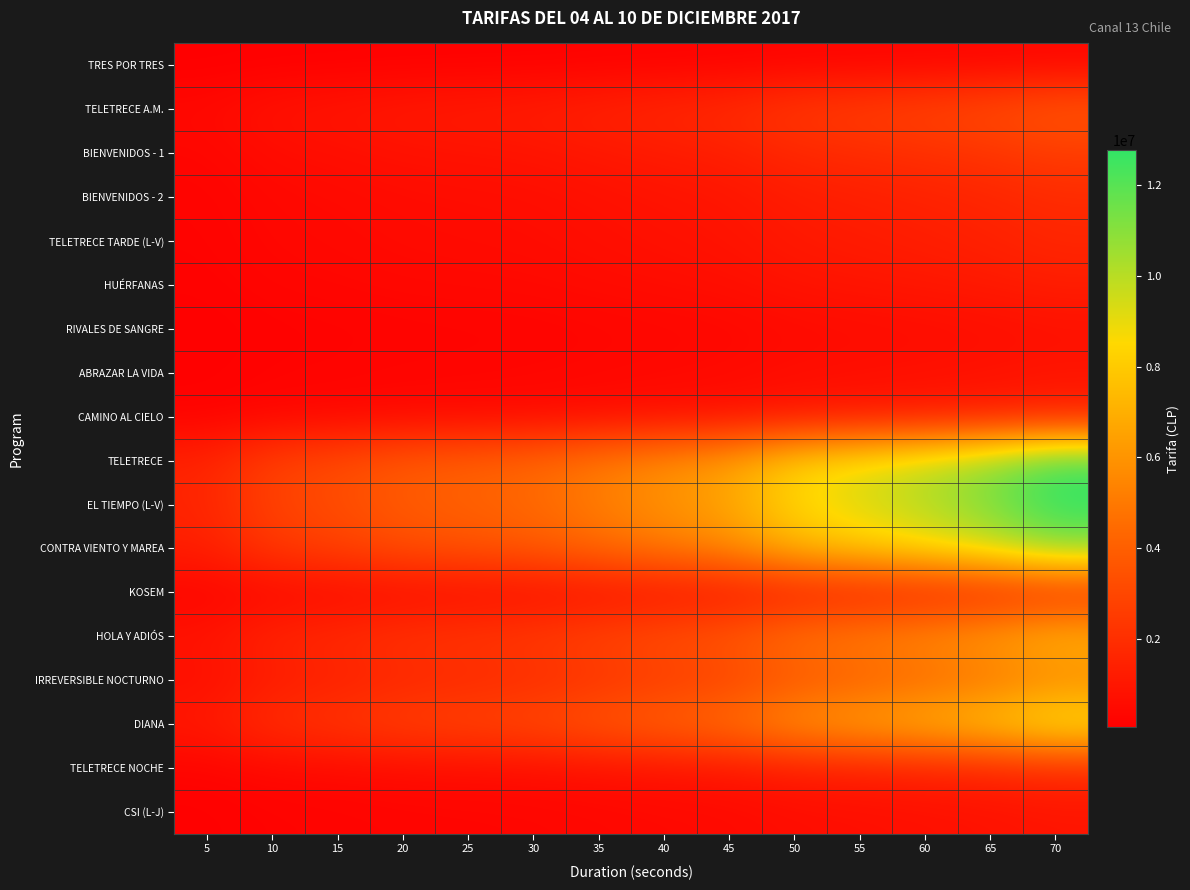

Reading right to left, what are all the values shown in this chart?

TRES POR TRES: 70=365000	65=319000	60=288000	55=264000	50=240000	45=188000	40=168000	35=146000	30=125000	25=116000	20=109000	15=91000	10=80000	5=44000
TELETRECE A.M.: 70=3650000	65=3188000	60=2875000	55=2638000	50=2400000	45=1875000	40=1675000	35=1463000	30=1250000	25=1163000	20=1088000	15=913000	10=800000	5=438000
BIENVENIDOS - 1: 70=2555000	65=2231000	60=2013000	55=1846000	50=1680000	45=1313000	40=1173000	35=1024000	30=875000	25=814000	20=761000	15=639000	10=560000	5=306000
BIENVENIDOS - 2: 70=1825000	65=1594000	60=1438000	55=1319000	50=1200000	45=938000	40=838000	35=731000	30=625000	25=581000	20=544000	15=456000	10=400000	5=219000
TELETRECE TARDE (L-V): 70=1643000	65=1434000	60=1294000	55=1187000	50=1080000	45=844000	40=754000	35=658000	30=562500	25=523000	20=489000	15=411000	10=360000	5=197000
HUÉRFANAS: 70=1278000	65=1116000	60=1006000	55=923000	50=840000	45=656000	40=586000	35=512000	30=437500	25=407000	20=381000	15=319000	10=280000	5=153000
RIVALES DE SANGRE: 70=730000	65=638000	60=575000	55=528000	50=480000	45=375000	40=335000	35=293000	30=250000	25=233000	20=218000	15=183000	10=160000	5=88000
ABRAZAR LA VIDA: 70=913000	65=797000	60=719000	55=659000	50=600000	45=469000	40=419000	35=366000	30=312500	25=291000	20=272000	15=228000	10=200000	5=109000
CAMINO AL CIELO: 70=1460000	65=1275000	60=1150000	55=1055000	50=960000	45=750000	40=670000	35=585000	30=500000	25=465000	20=435000	15=365000	10=320000	5=175000
TELETRECE: 70=12410000	65=10838000	60=9775000	55=8968000	50=8160000	45=6375000	40=5695000	35=4973000	30=4250000	25=3953000	20=3698000	15=3103000	10=2720000	5=1488000
EL TIEMPO (L-V): 70=12775000	65=11156000	60=10063000	55=9231000	50=8400000	45=6563000	40=5863000	35=5119000	30=4375000	25=4069000	20=3806000	15=3194000	10=2800000	5=1531000
CONTRA VIENTO Y MAREA: 70=10950000	65=9563000	60=8625000	55=7913000	50=7200000	45=5625000	40=5025000	35=4388000	30=3750000	25=3488000	20=3263000	15=2738000	10=2400000	5=1313000
KOSEM: 70=1825000	65=1594000	60=1438000	55=1319000	50=1200000	45=938000	40=838000	35=731000	30=625000	25=581000	20=544000	15=456000	10=400000	5=219000
HOLA Y ADIÓS: 70=7300000	65=6375000	60=5750000	55=5275000	50=4800000	45=3750000	40=3350000	35=2925000	30=2500000	25=2325000	20=2175000	15=1825000	10=1600000	5=875000
IRREVERSIBLE NOCTURNO: 70=5475000	65=4781000	60=4313000	55=3956000	50=3600000	45=2813000	40=2513000	35=2194000	30=1875000	25=1744000	20=1631000	15=1369000	10=1200000	5=656000
DIANA: 70=9125000	65=7969000	60=7188000	55=6594000	50=6000000	45=4688000	40=4188000	35=3656000	30=3125000	25=2906000	20=2719000	15=2281000	10=2000000	5=1094000
TELETRECE NOCHE: 70=1825000	65=1594000	60=1438000	55=1319000	50=1200000	45=938000	40=838000	35=731000	30=625000	25=581000	20=544000	15=456000	10=400000	5=219000
CSI (L-J): 70=913000	65=797000	60=719000	55=659000	50=600000	45=469000	40=419000	35=366000	30=312500	25=291000	20=272000	15=228000	10=200000	5=109000